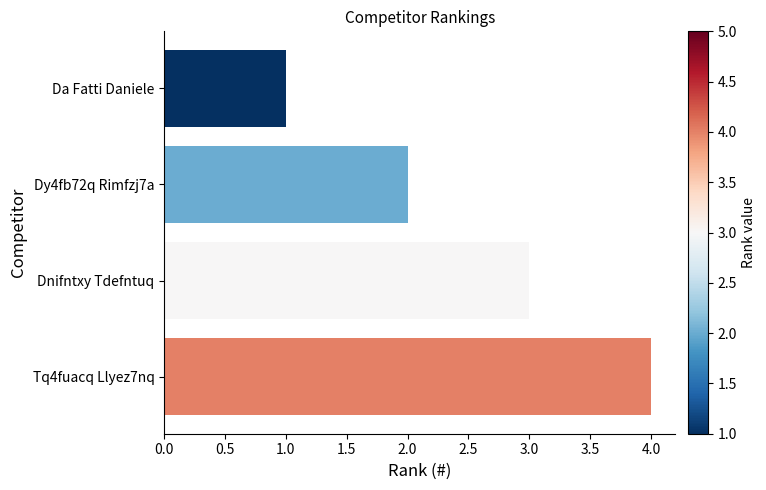

Rank the categories by value from highest to lowest.

Tq4fuacq Llyez7nq, Dnifntxy Tdefntuq, Dy4fb72q Rimfzj7a, Da Fatti Daniele